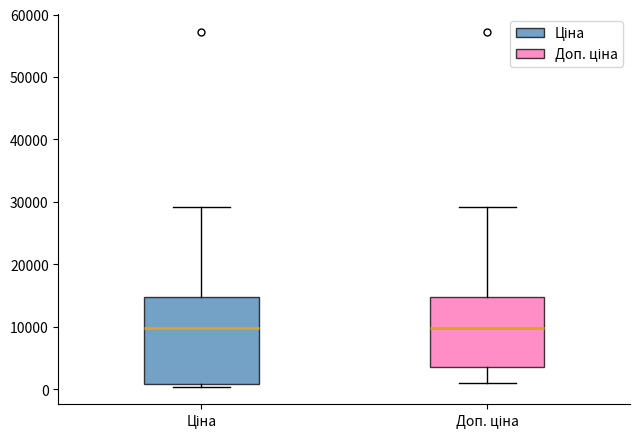

Reading left to right, read every box against the y-axis: the position of its median line, the range the box covers, and the ends of its whiskers. The values are not printed on the chart, so give them approximately, as read against the axis.

Ціна: median 10000, box 1000 to 15000, whiskers 0 to 29000
Доп. ціна: median 10000, box 4000 to 15000, whiskers 1000 to 29000